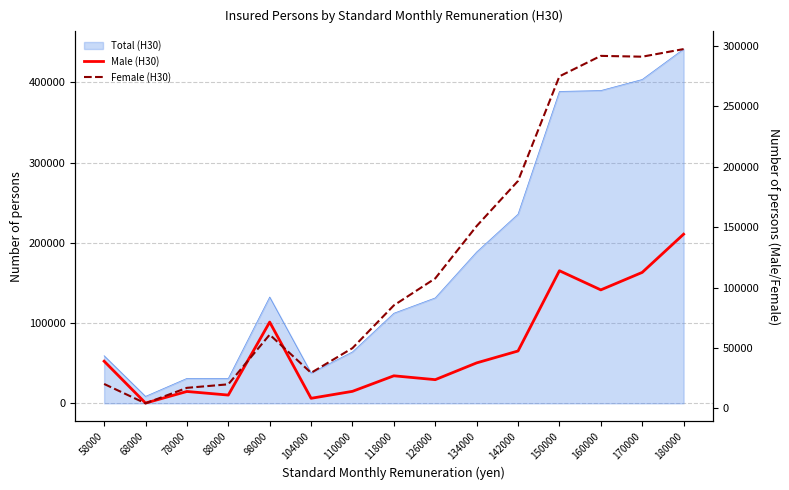

Reading right to left, what are all the values shown in this chart?

Male (H30): 144149	112544	98086	113924	47521	37679	23804	26998	14144	8382	71441	11050	14032	4446	39081
Female (H30): 297303	291014	291687	274761	188224	150899	107575	85277	49902	29454	61043	19957	17030	4214	20241